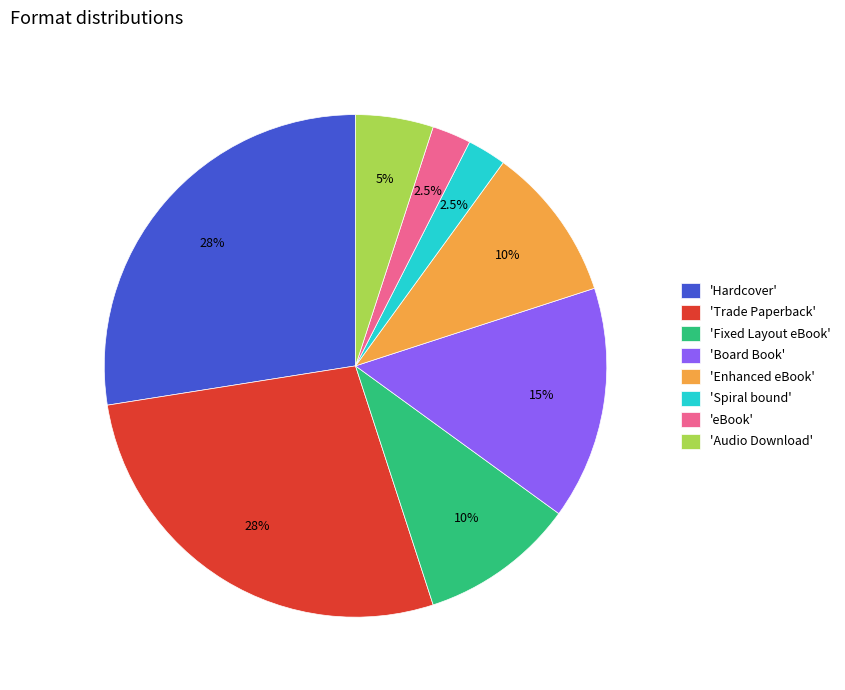

Which has a higher value, 'Trade Paperback' or 'Enhanced eBook'?

'Trade Paperback'